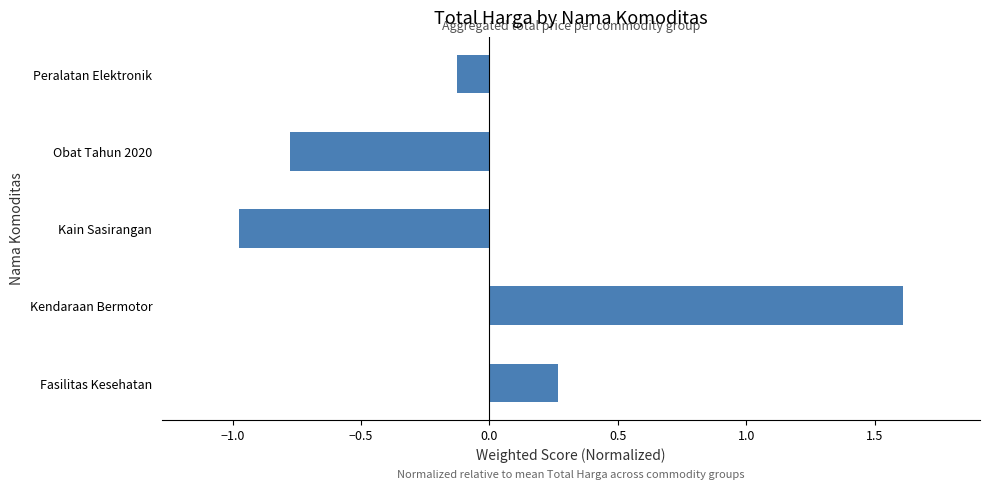

Between Kendaraan Bermotor and Kain Sasirangan, which is larger?

Kendaraan Bermotor